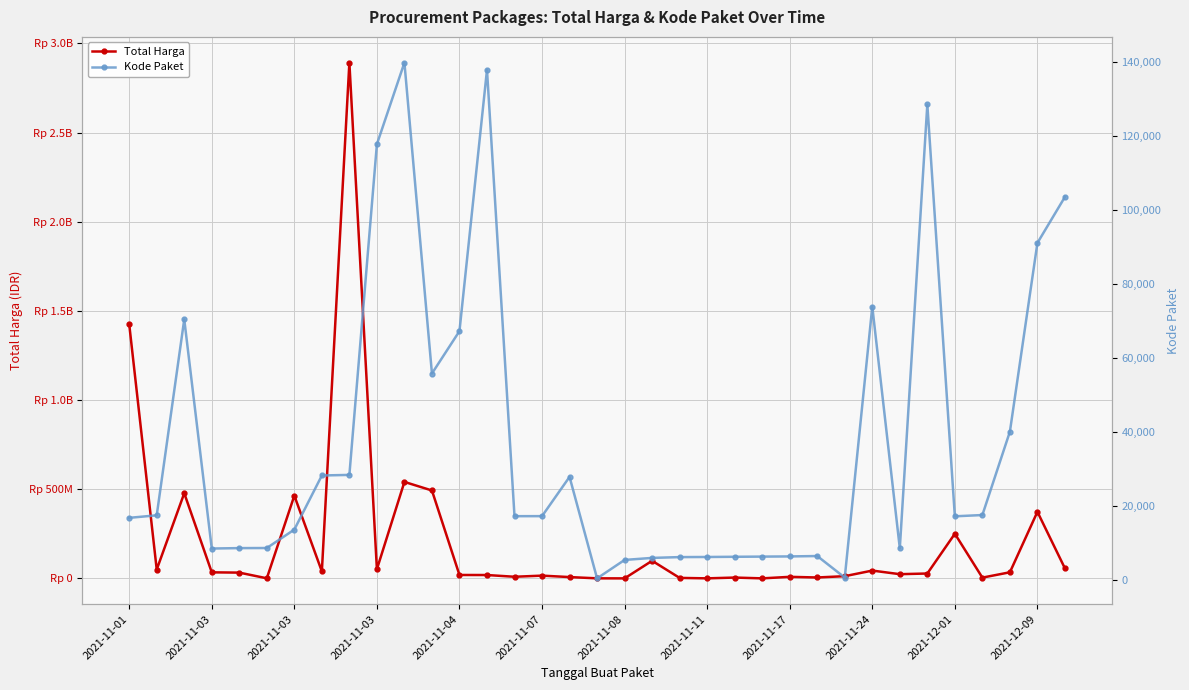

What is the maximum value for Total Harga?

2892122000